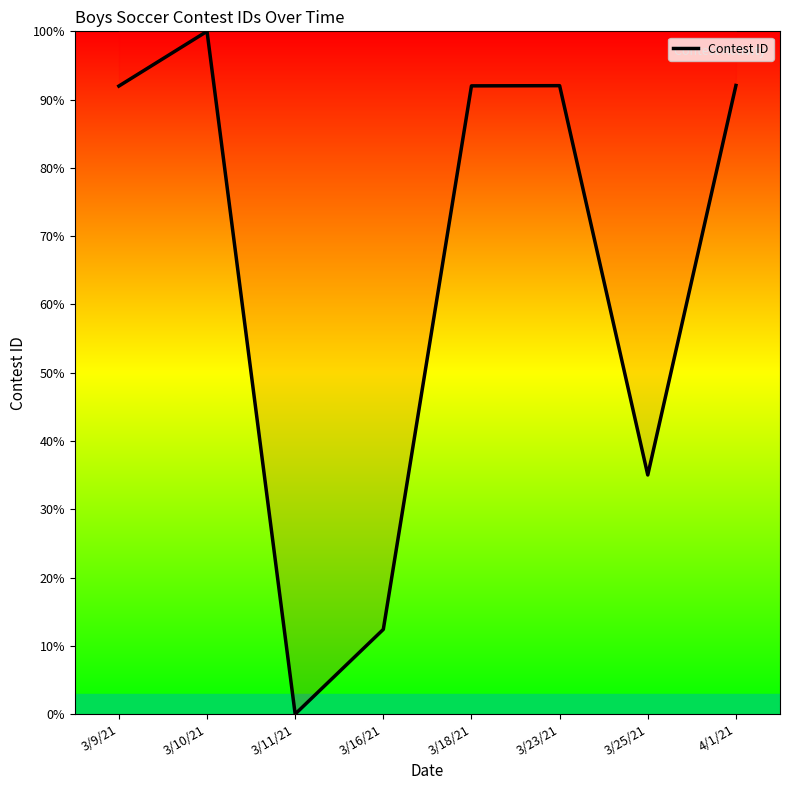

What position from the right is 3/11/21?

6